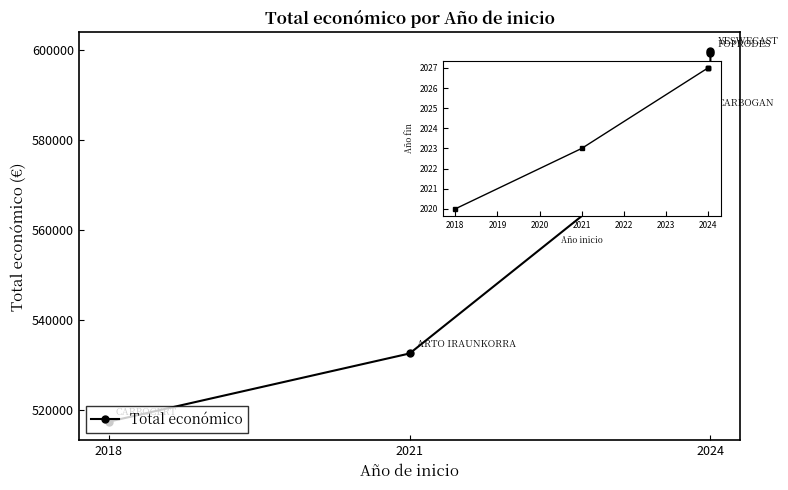

What is the greatest value displayed?

599792